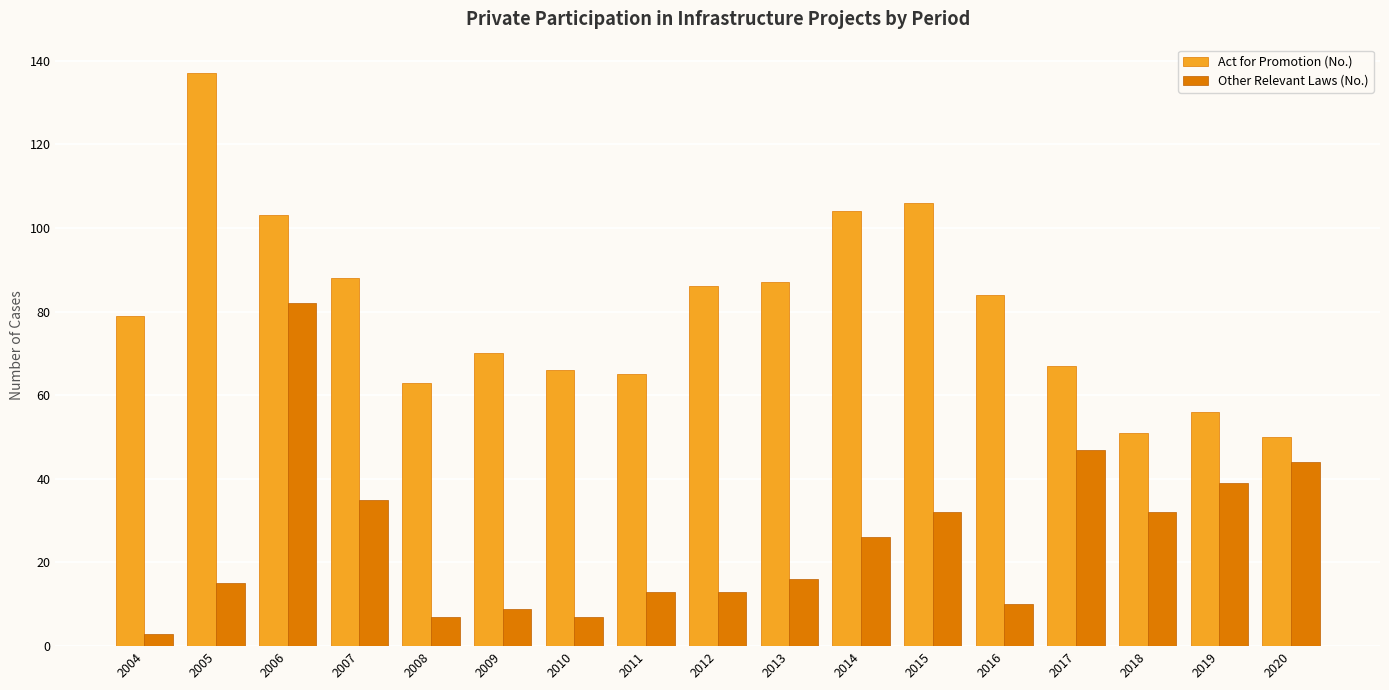

What is the difference between the highest and lowest values at 2008?

56